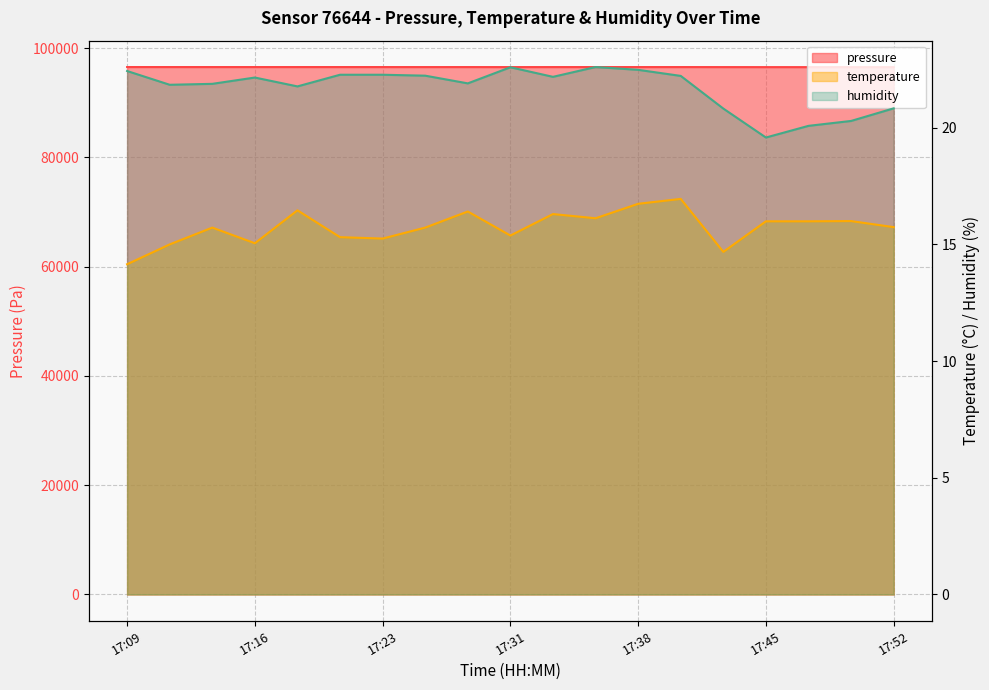

True or false: temperature has more than 0 interior local peaks.

True